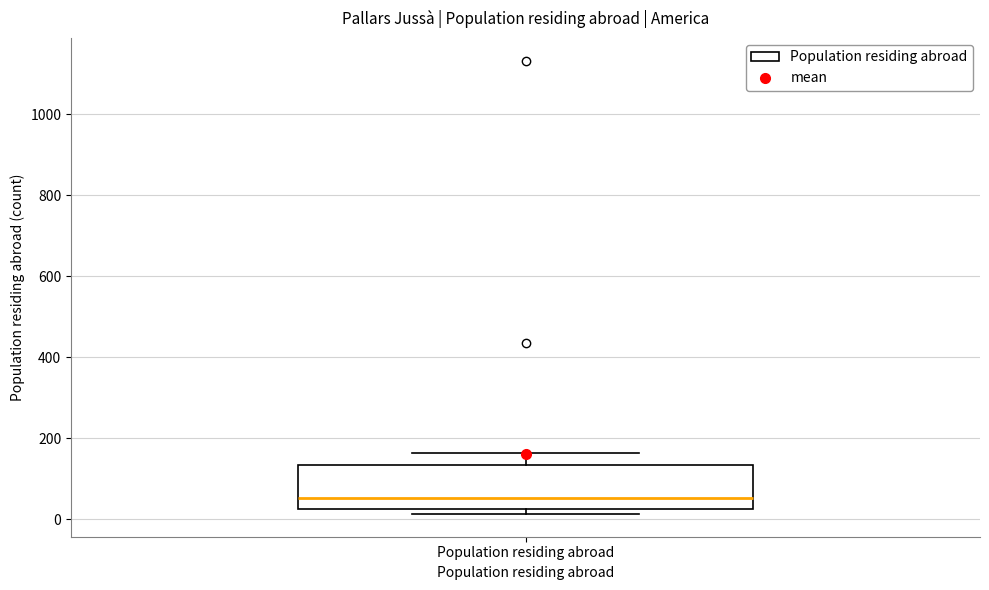

Where does the median line of the box for Population residing abroad sit on the y-axis? The values are not printed on the chart, so give them approximately, as read against the axis.

60